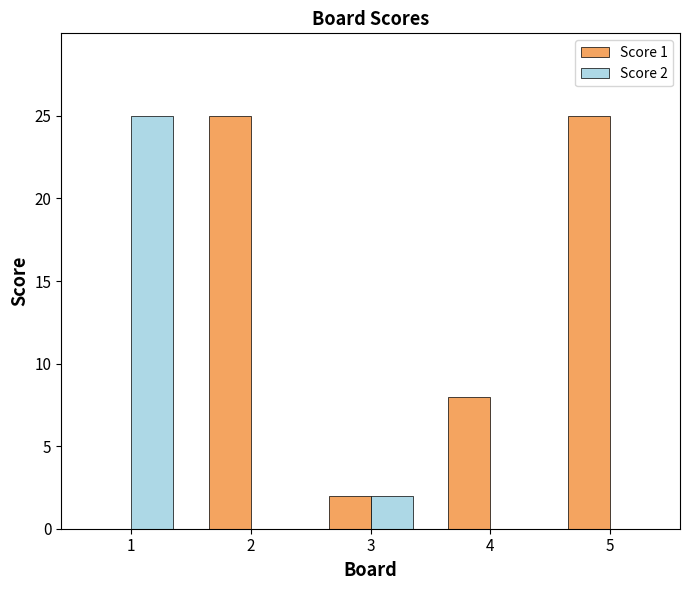

Is the value of Score 1 at 4 greater than the value of Score 2 at 2?

Yes